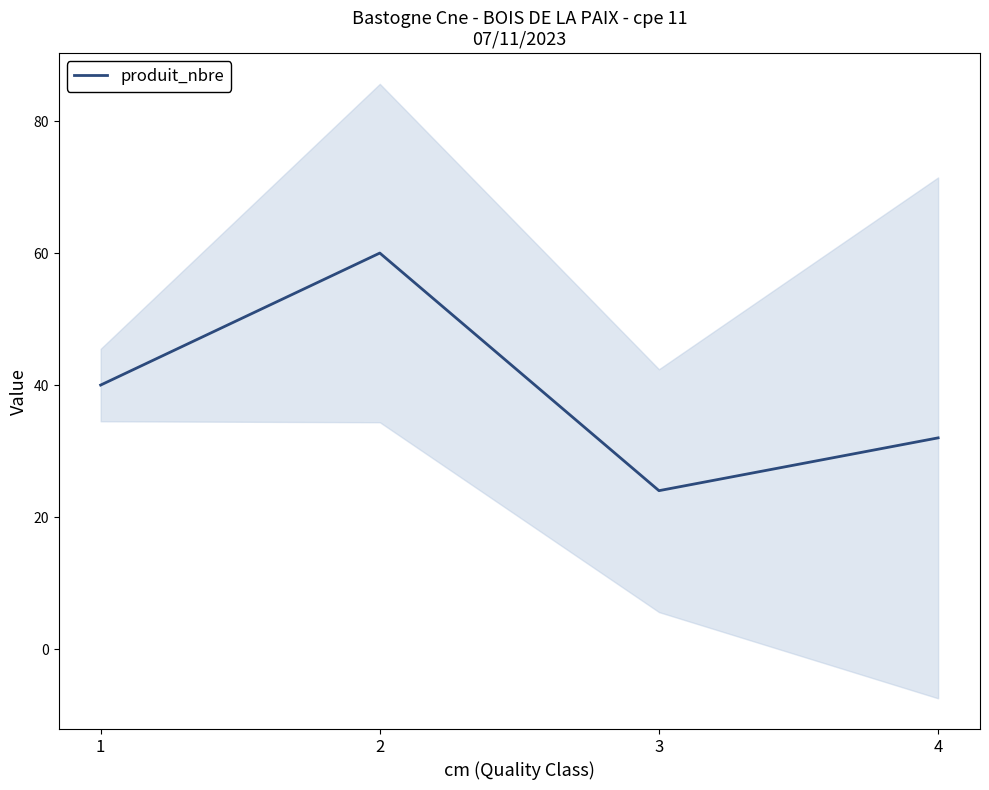

Is it true that the value at 2 is 86?

False